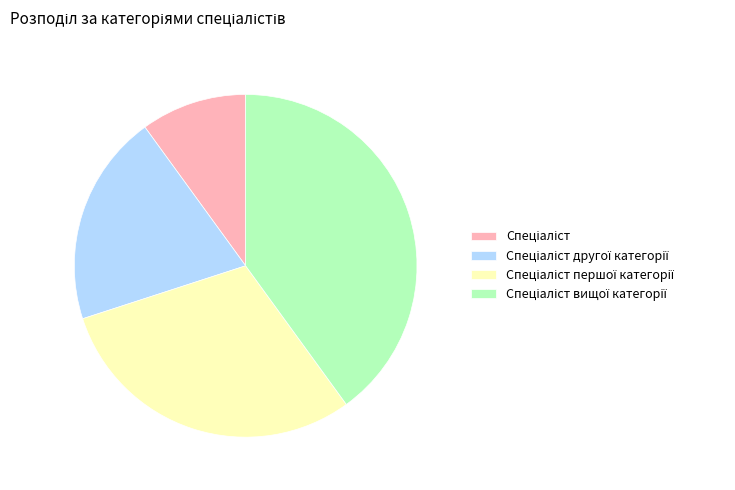

Does any single category account for the majority?

No